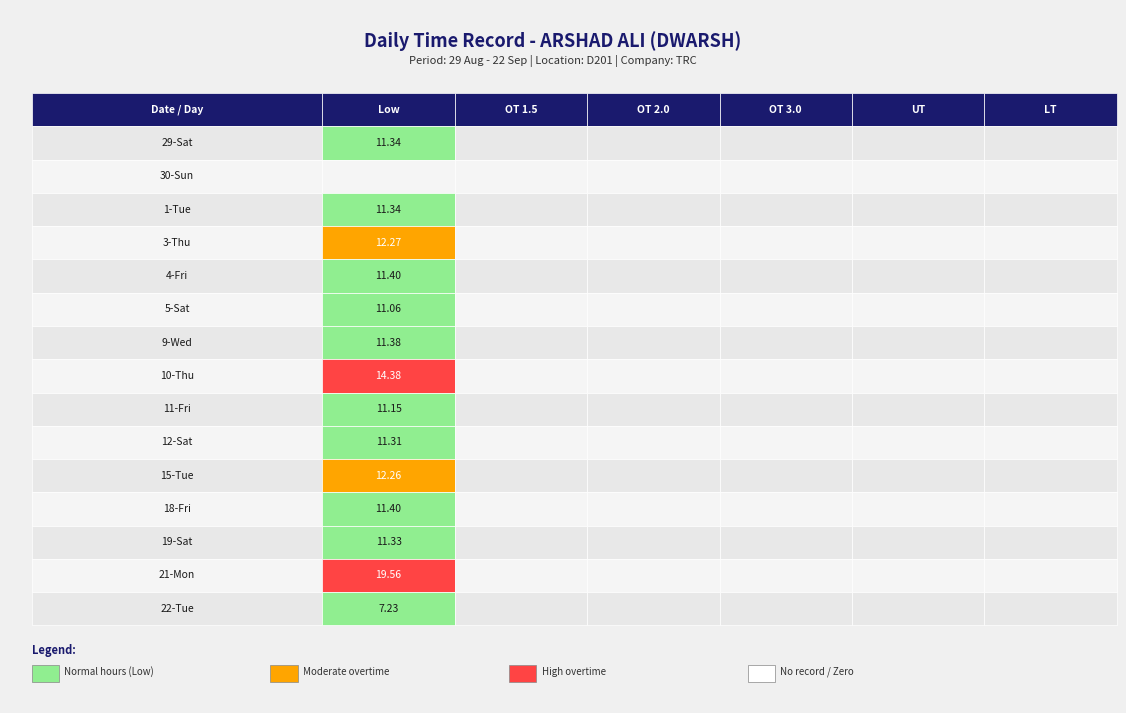

Is it true that 12-Sat equals -4.9 at 1?

False